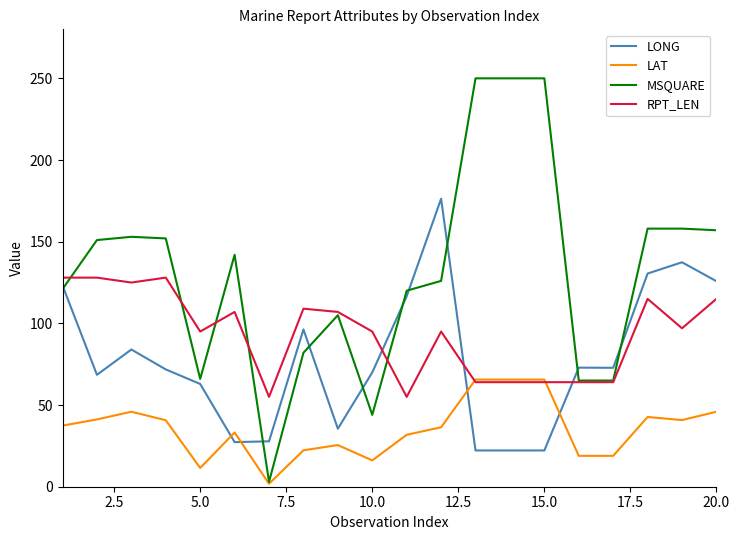

Which series has the largest range (max minus min)?

MSQUARE